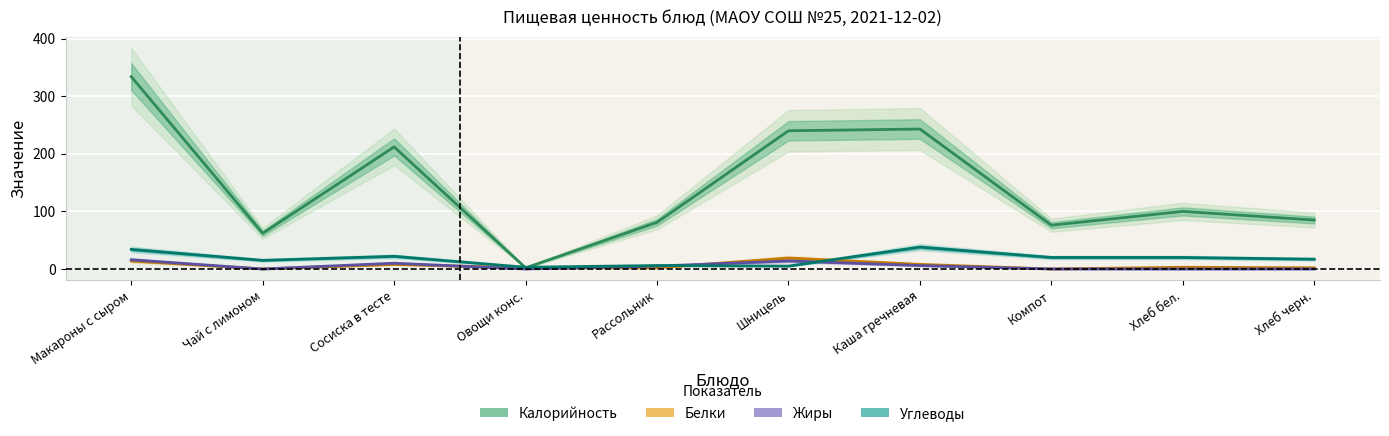

Which series has the widest spread of values?

Калорийность